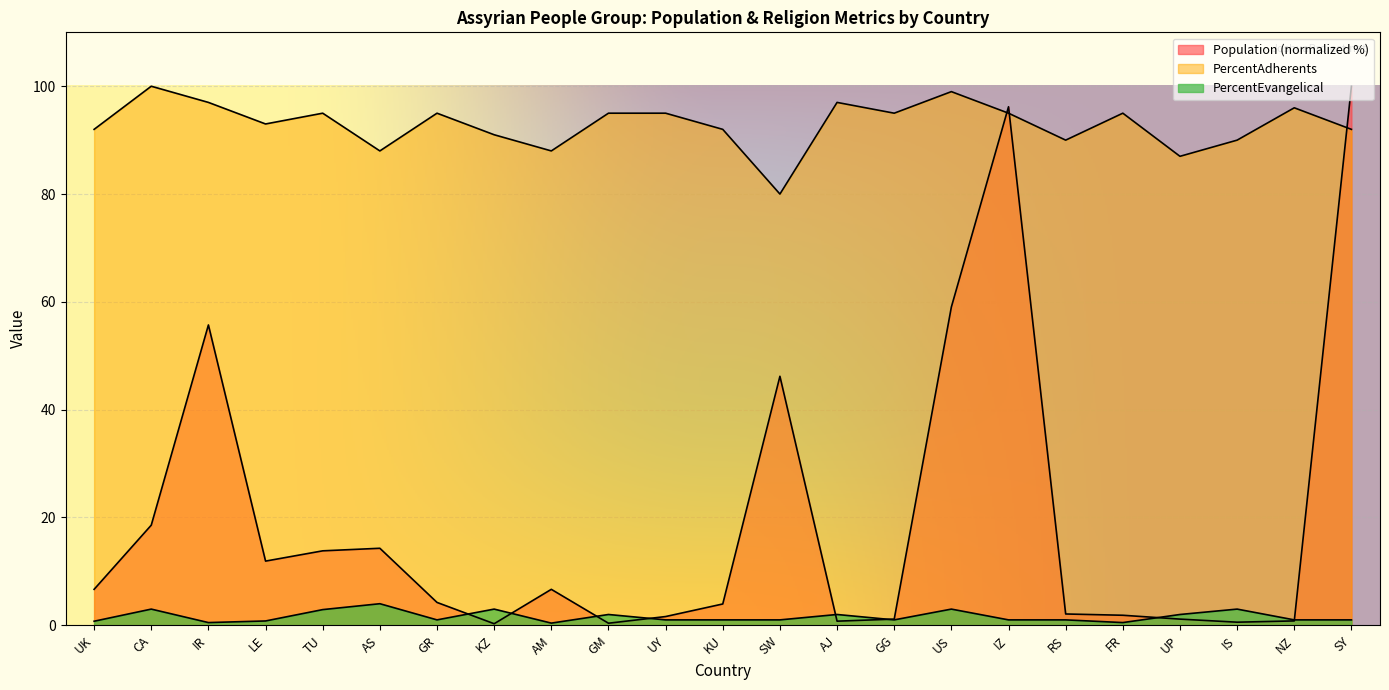

List the series in order of their peak value, highest first.

Population, PercentAdherents, PercentEvangelical